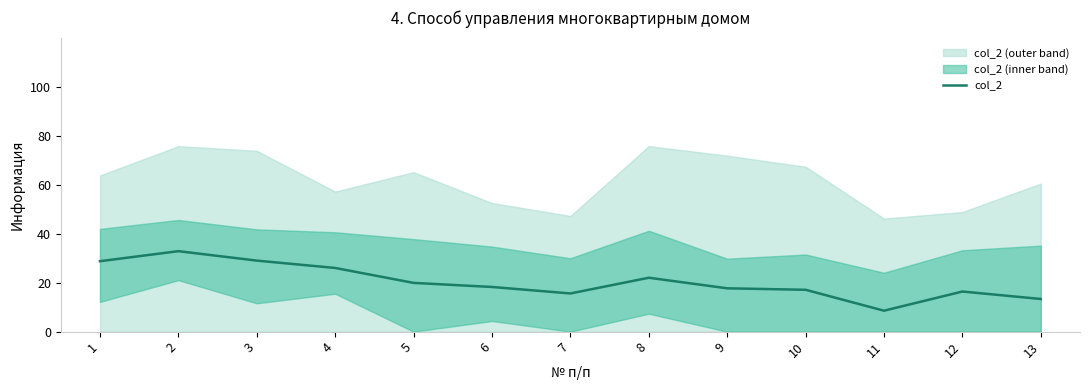

The value at 1 is 28.7. True or false?

True